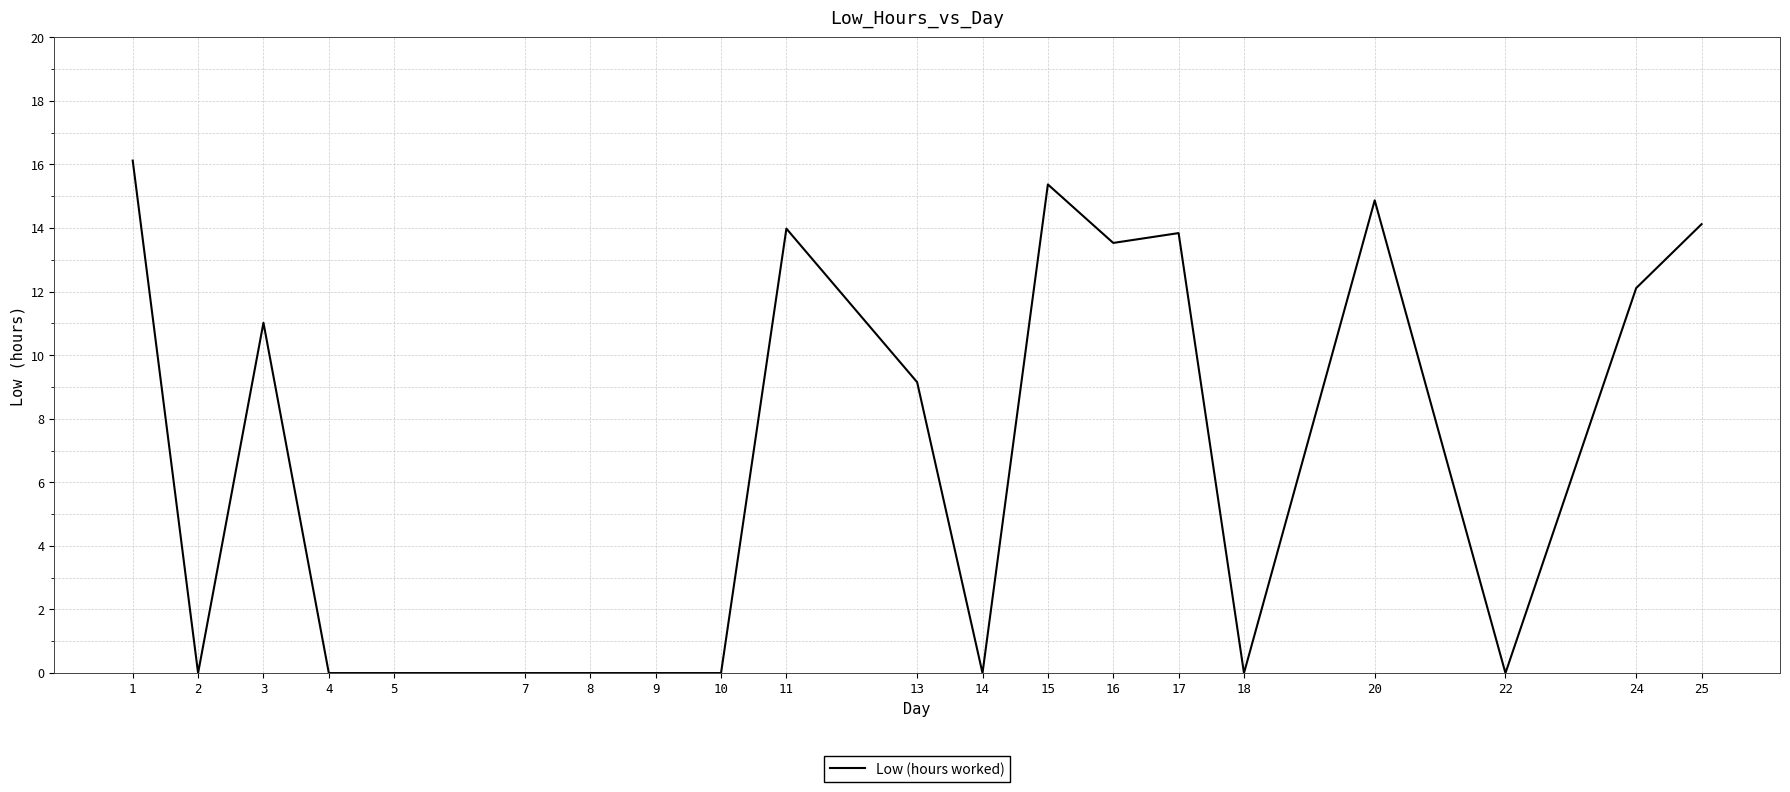

Where is the data nearest to the value 8?

13